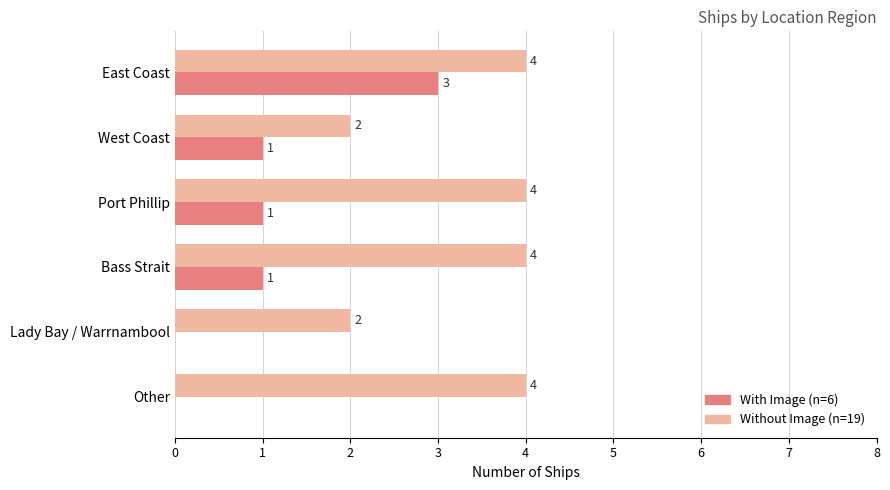

How many With Image (n=6) values are between 0 and 1?

5